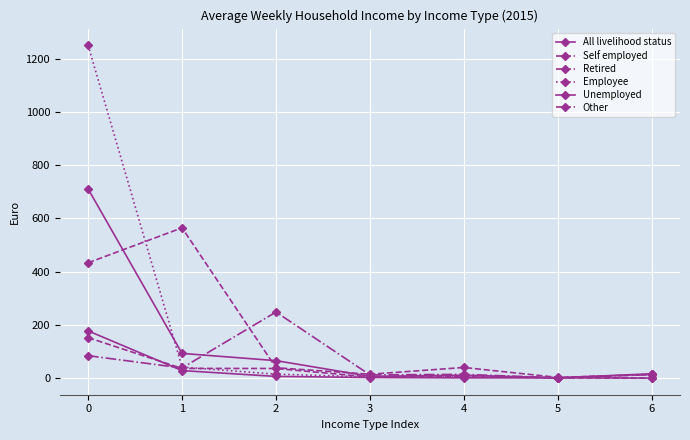

Is it true that Retired equals 1.2 at 5?

False